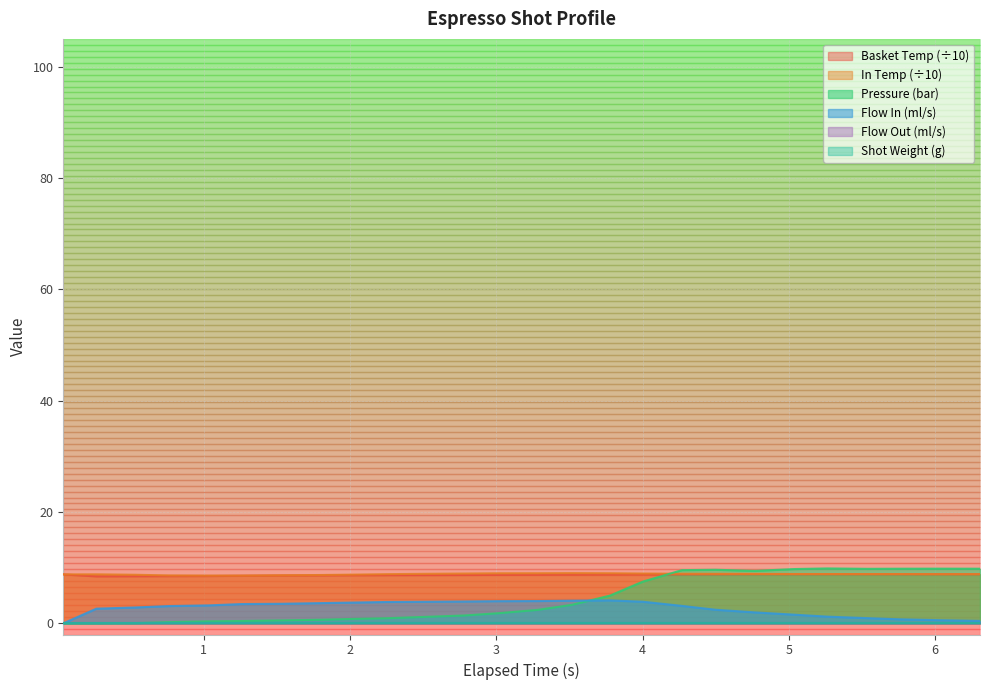

What is the maximum value for pressure?

9.9